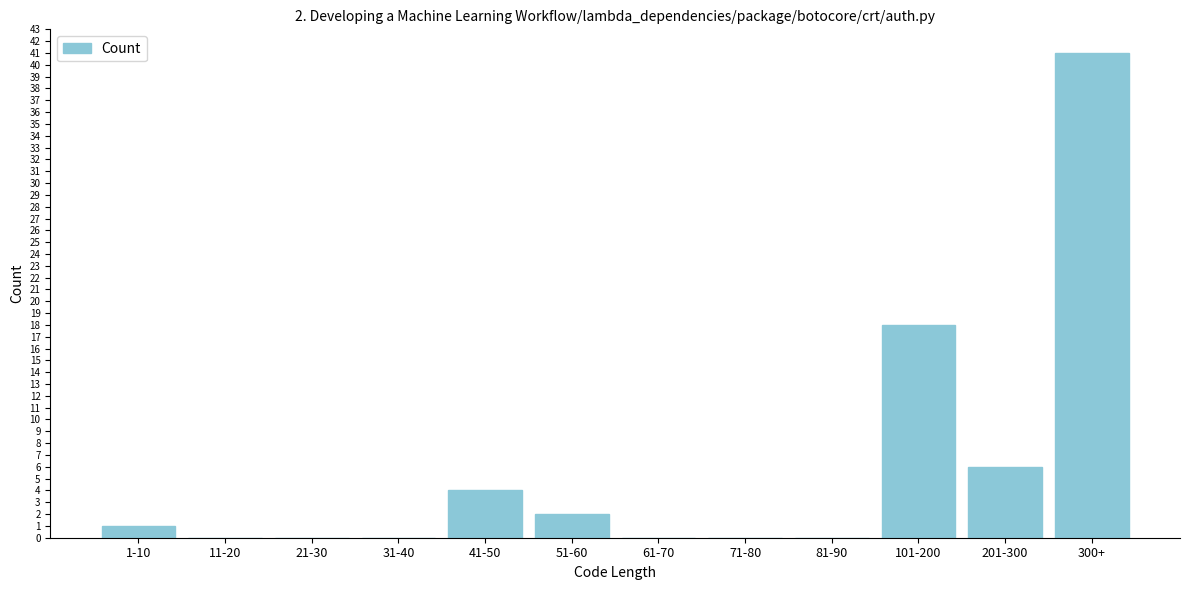

Reading left to right, list all the values displayed in this chart.

1-10=1	11-20=0	21-30=0	31-40=0	41-50=4	51-60=2	61-70=0	71-80=0	81-90=0	101-200=18	201-300=6	300+=41